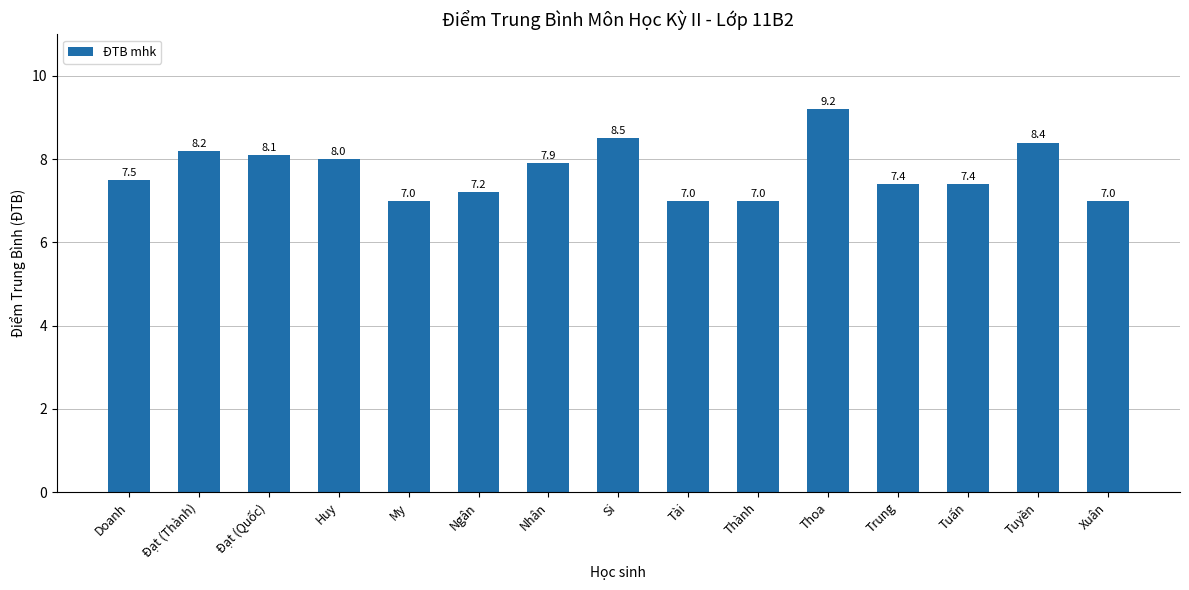

At which category does the chart reach its peak across all series?

Thoa